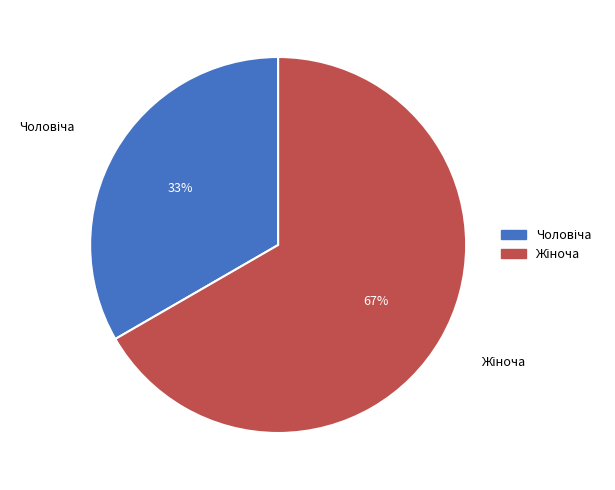

To the nearest percent, what is the average slice percentage?

50%